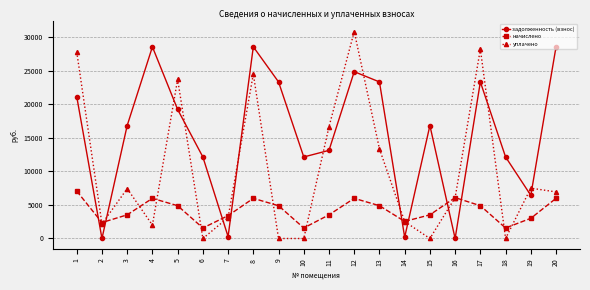

What is the total value across all series at 19?

16937.1